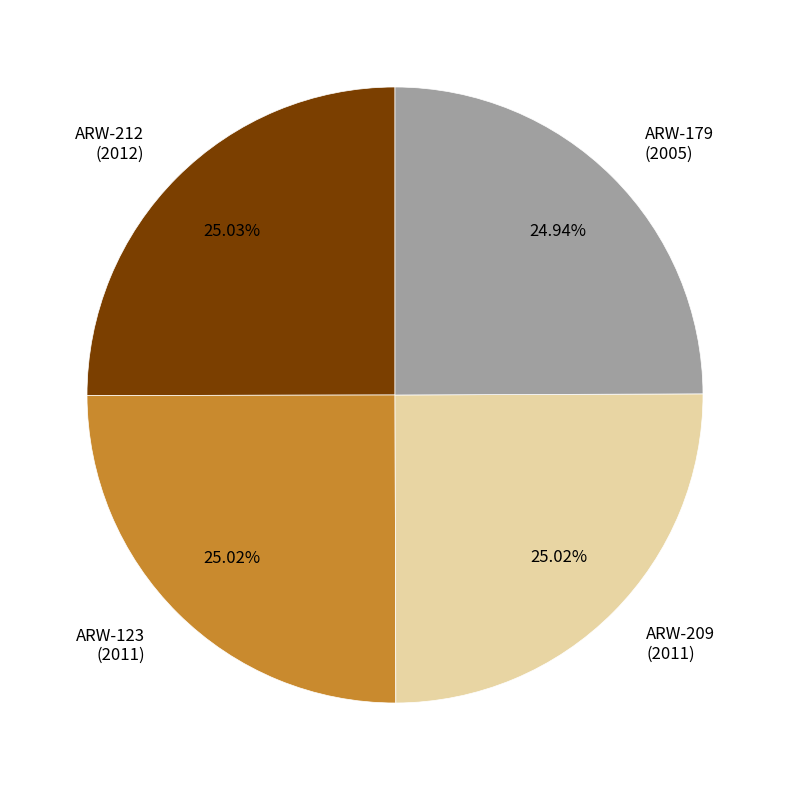

Is there any slice that represents more than half of the pie?

No